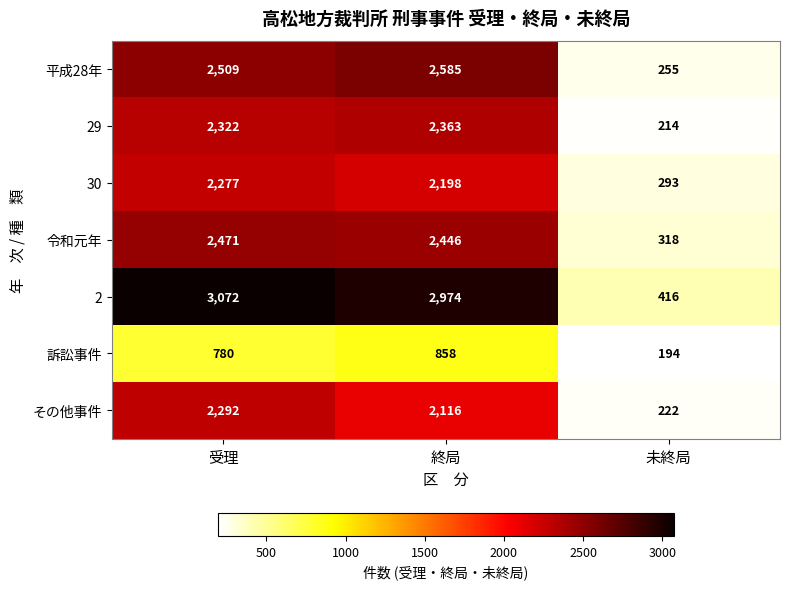

Rank the categories by その他事件 value from lowest to highest.

未終局, 終局, 受理